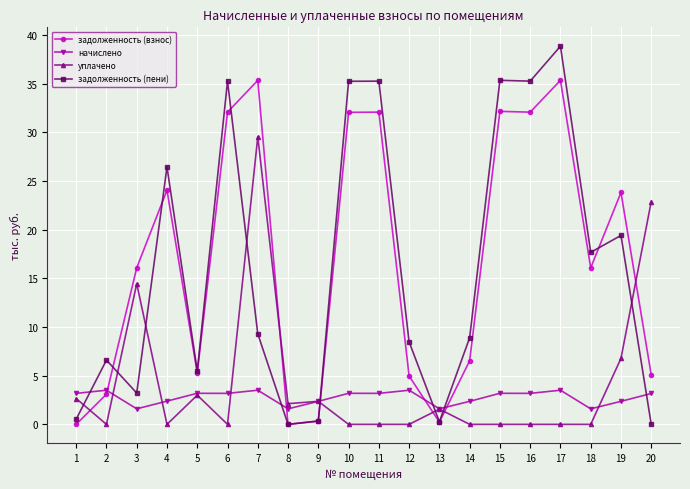

True or false: задолженность (взнос) has more than 0 points higher than both neighbors.

True